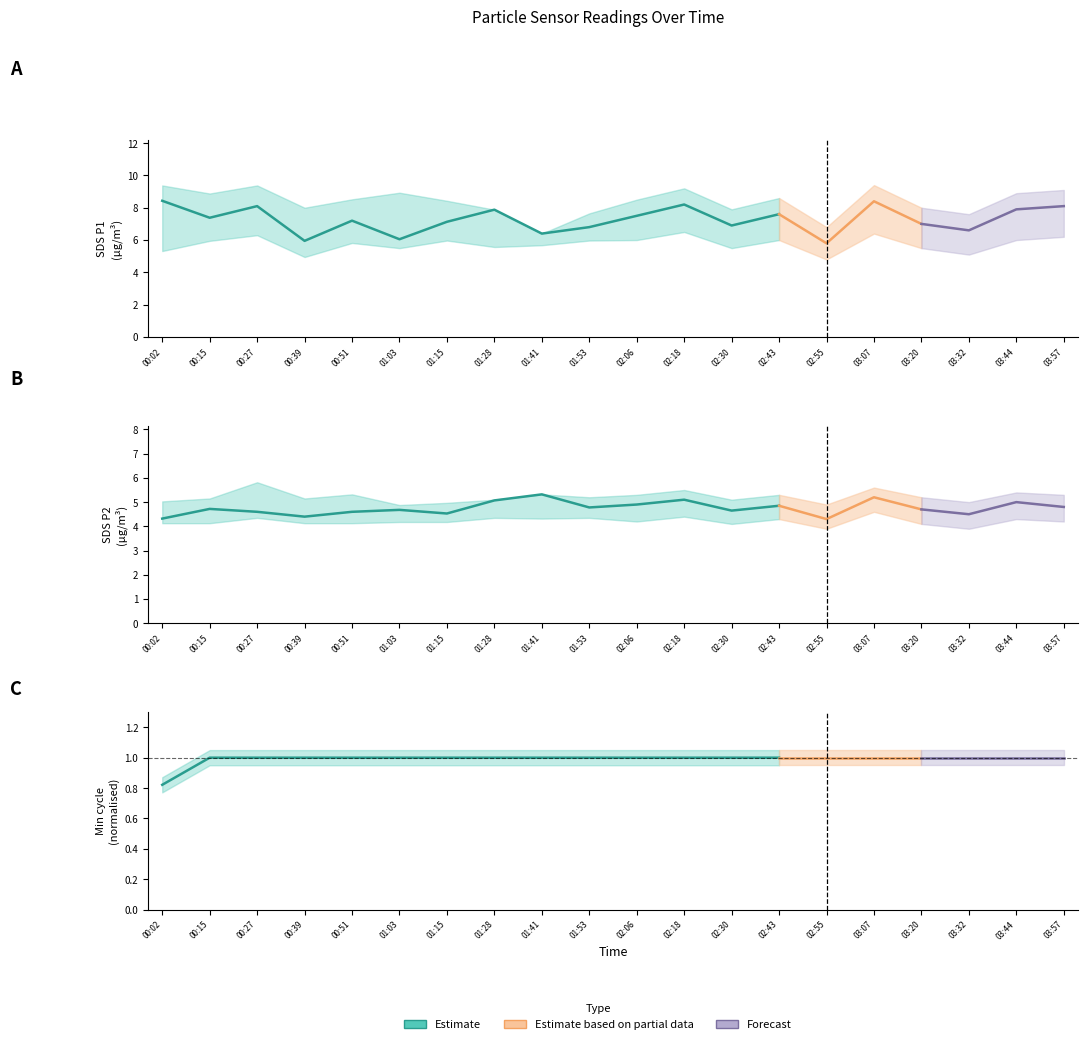

Does the chart display data point markers on the line(s)?

No